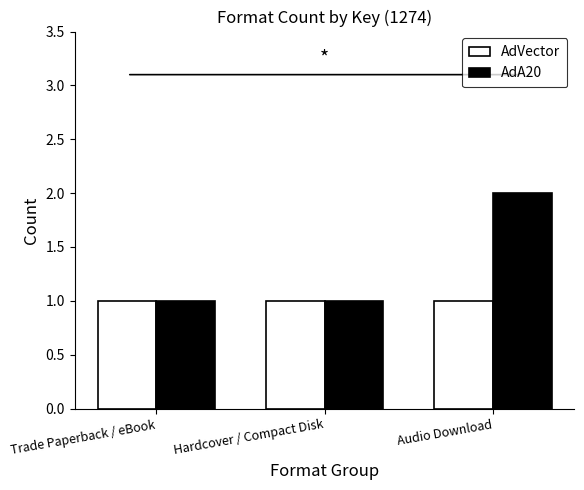

Reading right to left, transcribe all the data shown in this chart.

AdVector: 1	1	1
AdA20: 2	1	1